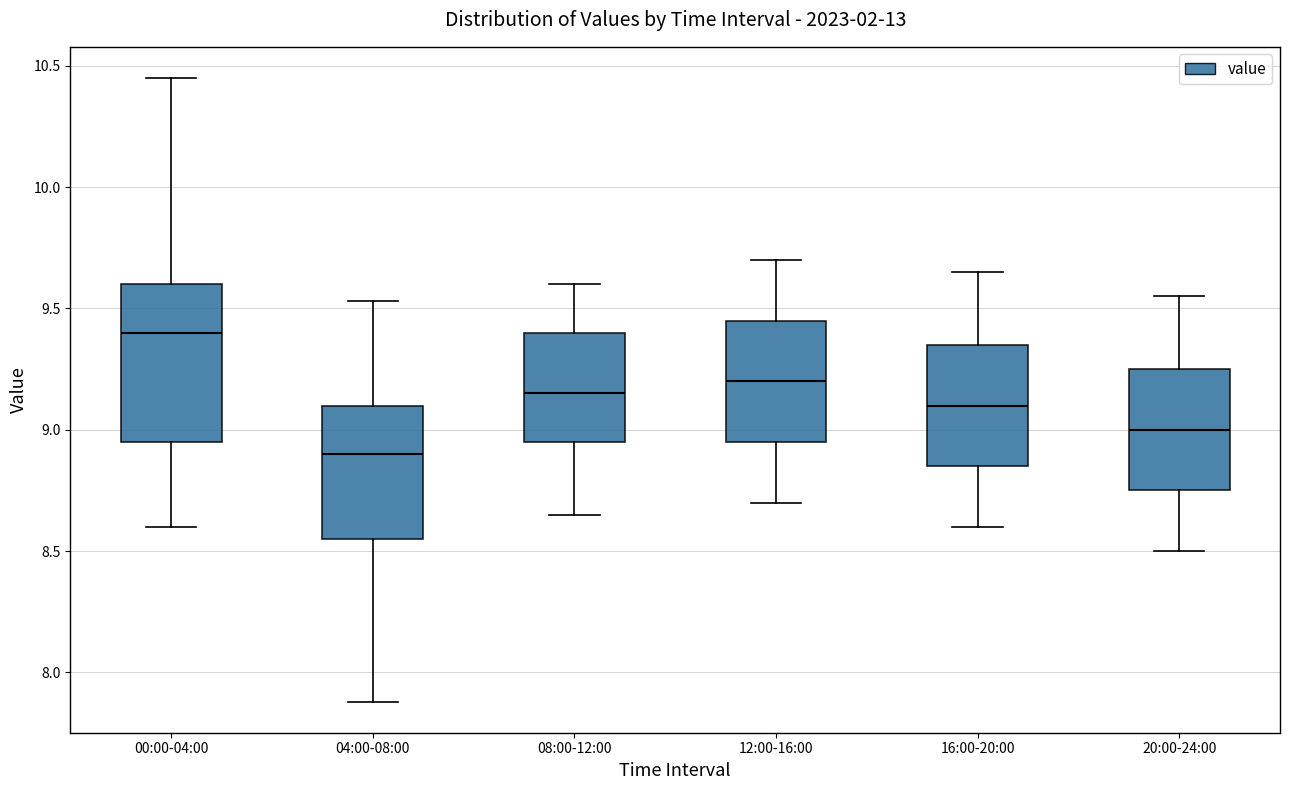

Reading left to right, transcribe this box plot: for each box, give where its median line is, the range the box spans, and where its two whiskers end, as read against the y-axis. The values are not printed on the chart, so give them approximately, as read against the axis.

00:00-04:00: median 9.40, box 8.95 to 9.60, whiskers 8.60 to 10.45
04:00-08:00: median 8.90, box 8.55 to 9.10, whiskers 7.90 to 9.55
08:00-12:00: median 9.15, box 8.95 to 9.40, whiskers 8.65 to 9.60
12:00-16:00: median 9.20, box 8.95 to 9.45, whiskers 8.70 to 9.70
16:00-20:00: median 9.10, box 8.85 to 9.35, whiskers 8.60 to 9.65
20:00-24:00: median 9.00, box 8.75 to 9.25, whiskers 8.50 to 9.55